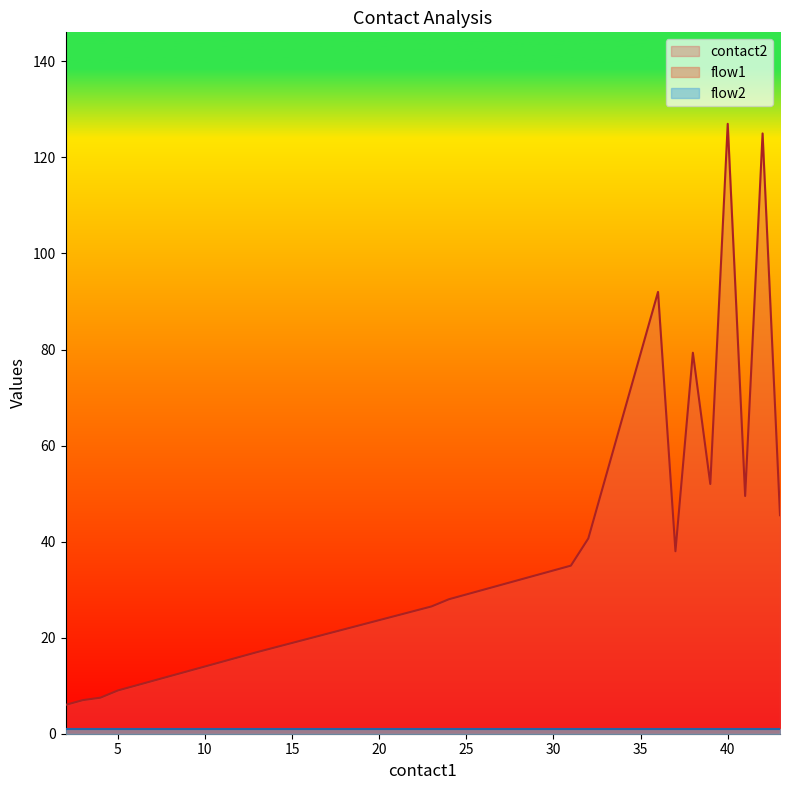

Count the number of data series in this chart.

3